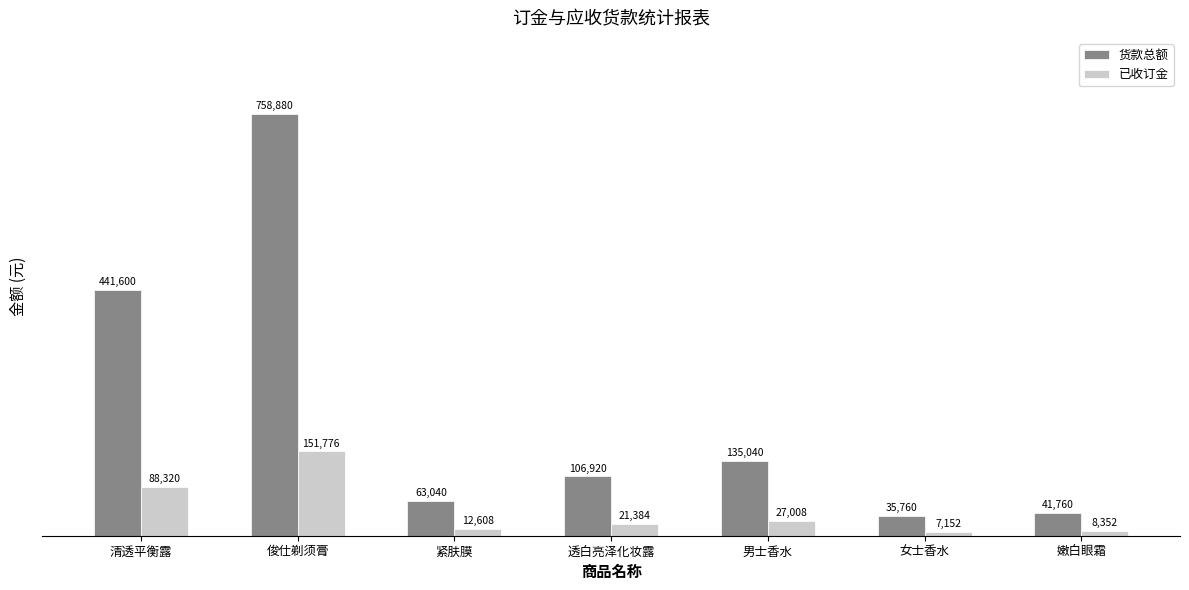

What is the total value across all series at 女士香水?

42912